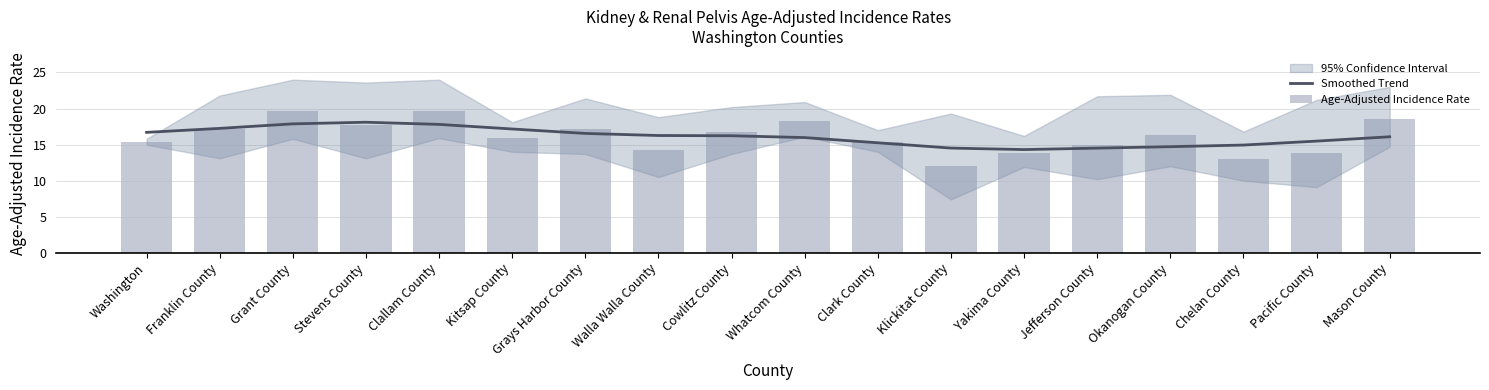

Rank the series by their average value, from highest to lowest.

Smoothed Trend, Age-Adjusted Incidence Rate